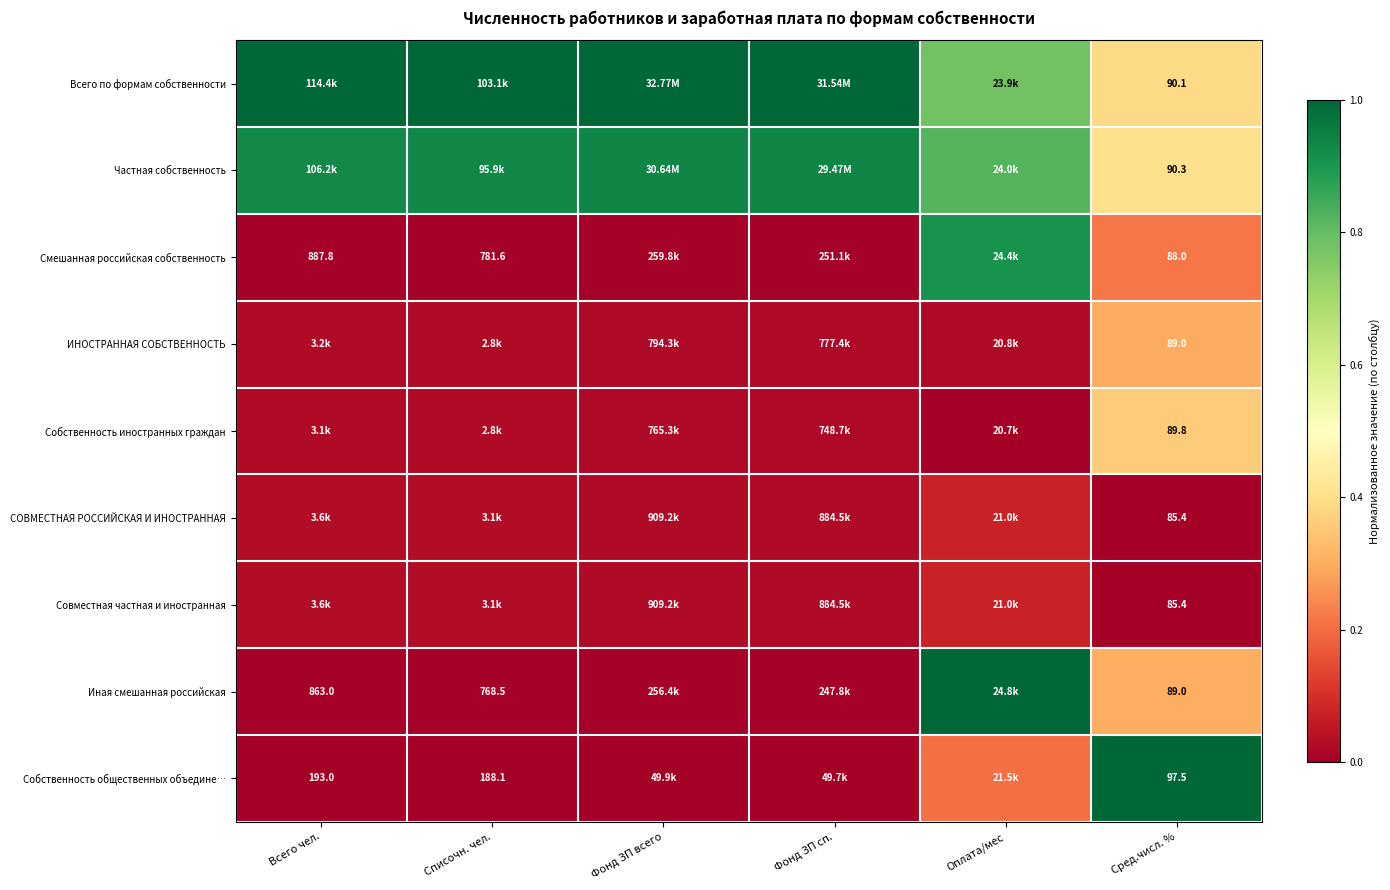

At how many categories does at least one series exceed 0?

6